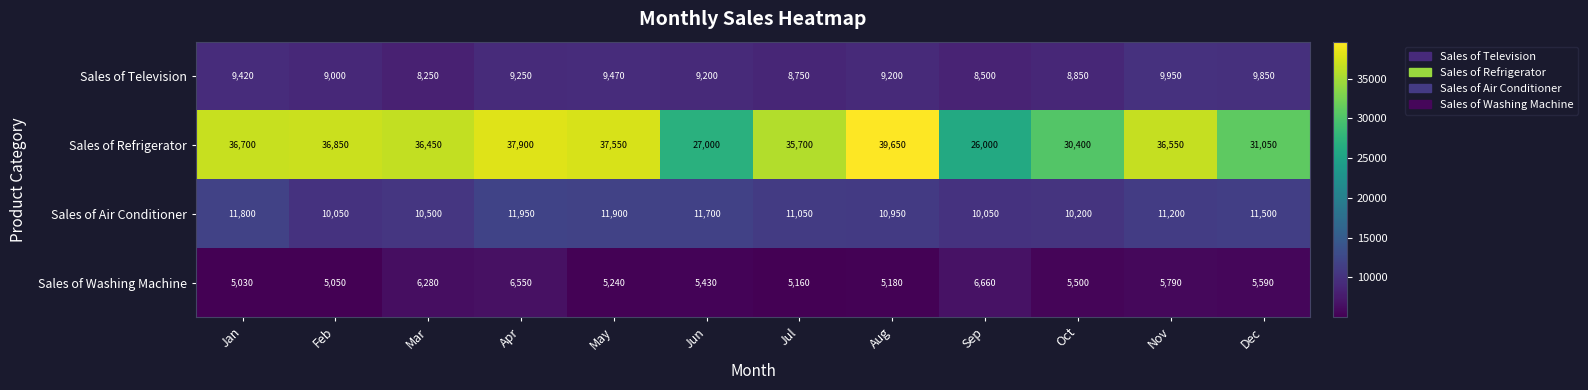

Which label corresponds to the largest value in the chart?

Aug